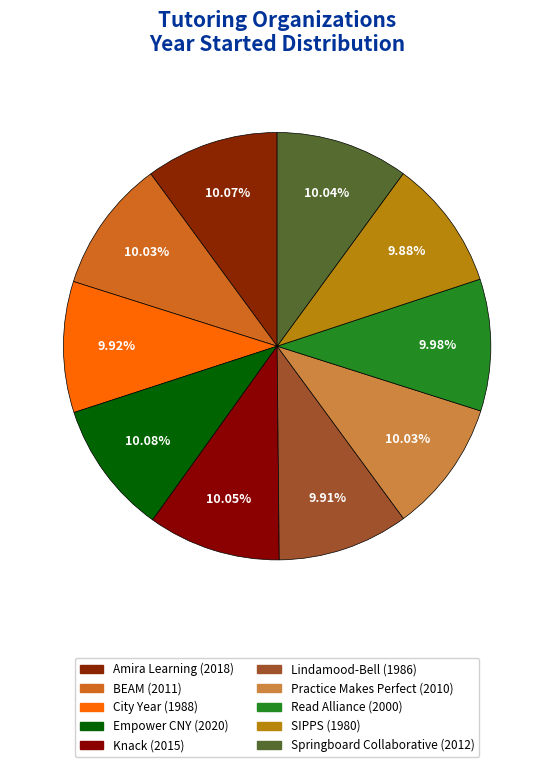

How many slices are in this pie chart?

10